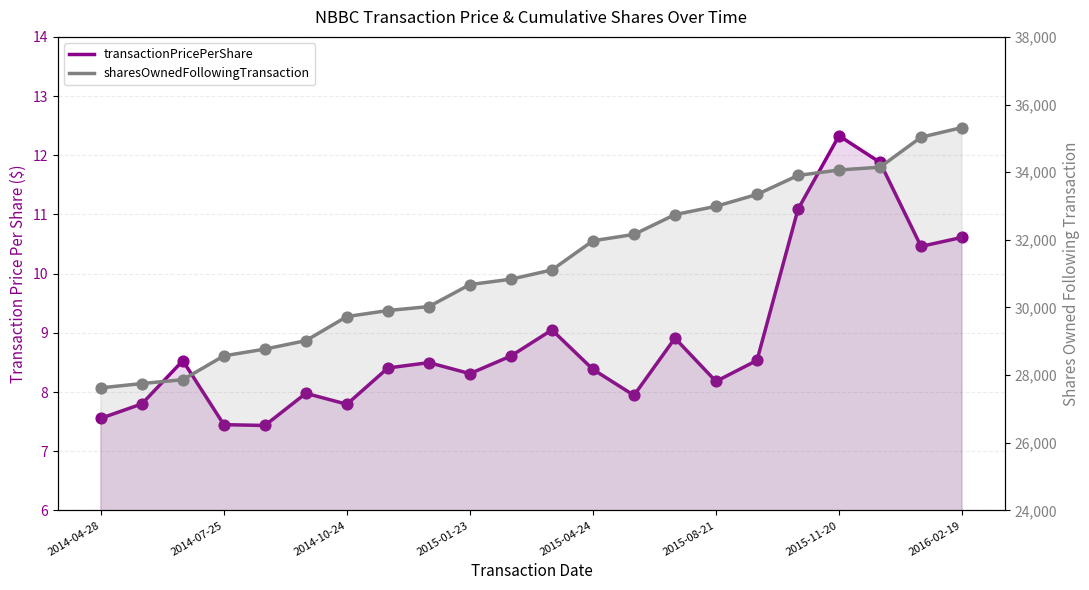

Which series contains the lowest Y value?

transactionPricePerShare